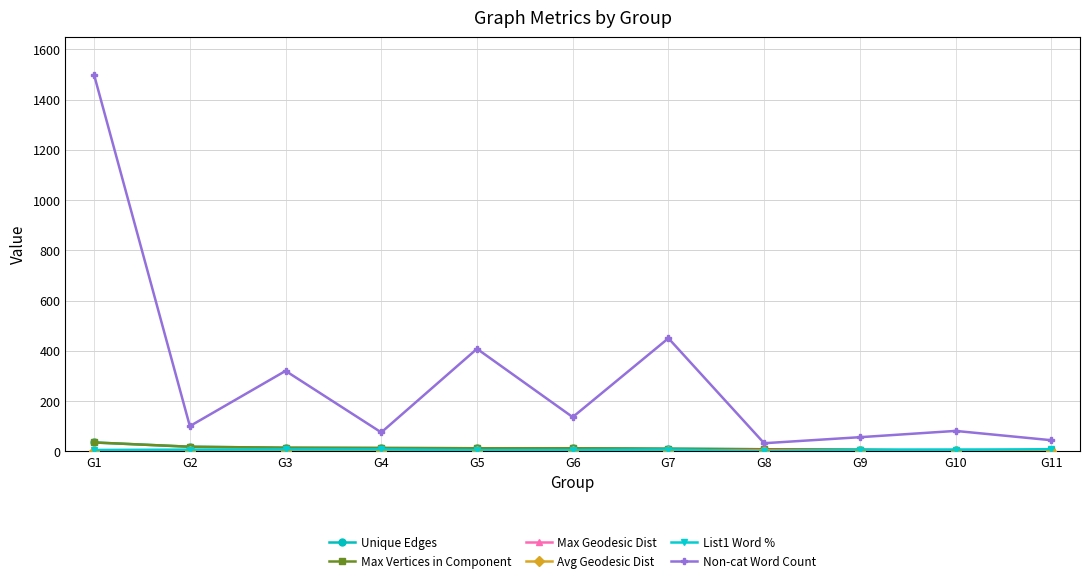

What is the value of the Non-cat Word Count point at the 5th from the left?

408.0